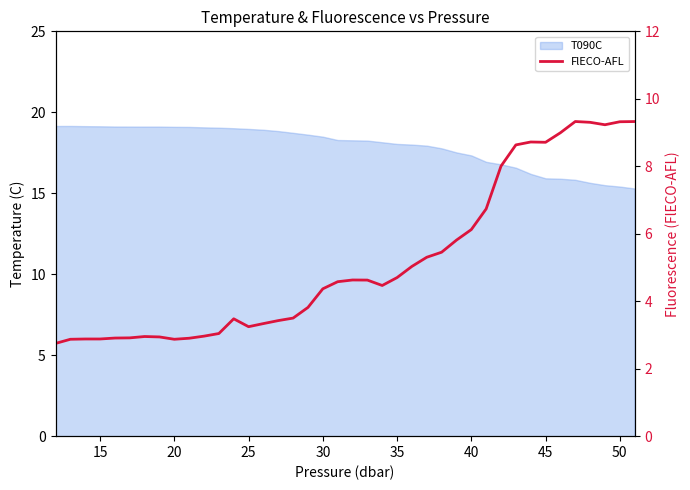

Reading left to right, extract all data points from this chart.

2.7	2.9	2.9	2.9	2.9	2.9	3.0	2.9	2.9	2.9	3.0	3.0	3.5	3.2	3.3	3.4	3.5	3.8	4.4	4.6	4.6	4.6	4.5	4.7	5.0	5.3	5.5	5.8	6.1	6.7	8.0	8.6	8.7	8.7	9.0	9.3	9.3	9.2	9.3	9.3